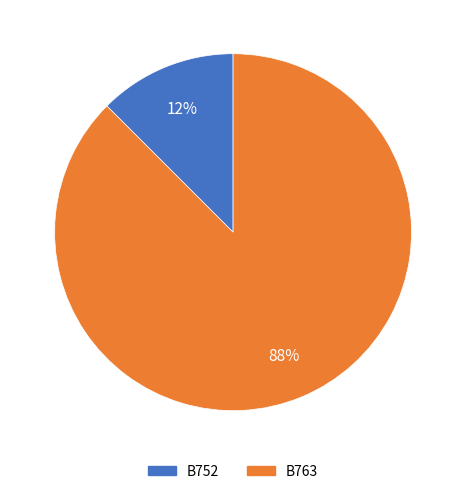

How many segments does this pie chart have?

2